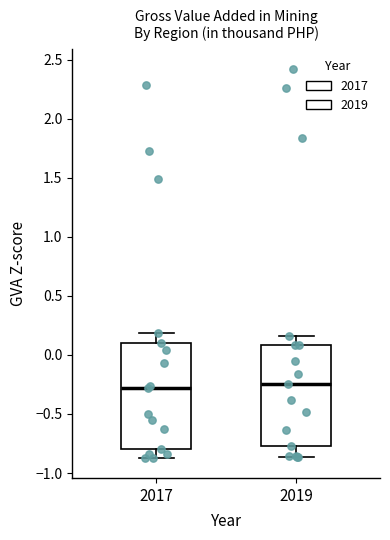

Reading left to right, read every box against the y-axis: the position of its median line, the range the box covers, and the ends of its whiskers. The values are not printed on the chart, so give them approximately, as read against the axis.

2017: median -0.30, box -0.80 to 0.10, whiskers -0.90 to 0.20
2019: median -0.25, box -0.75 to 0.10, whiskers -0.85 to 0.15